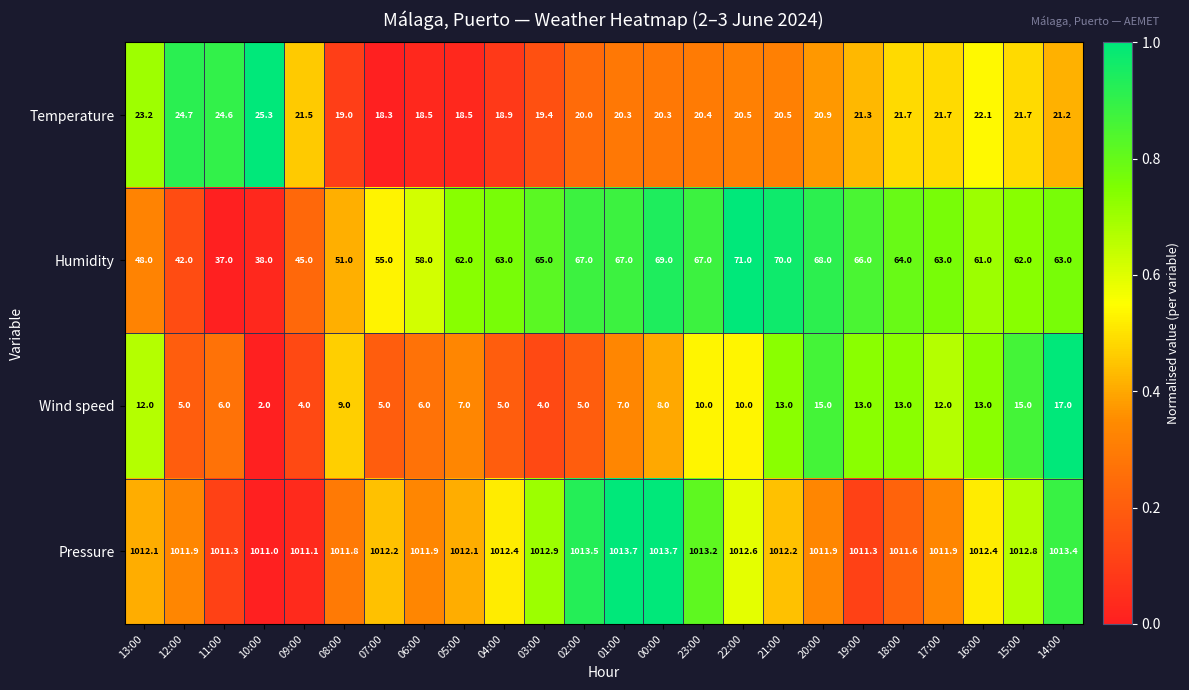

What is the spread (max minus min) of values at 15:00?

997.8